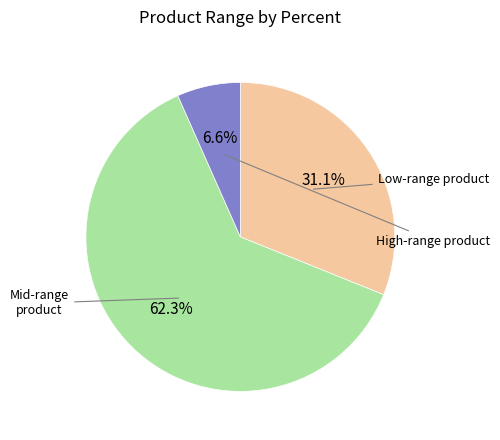

How many segments does this pie chart have?

3